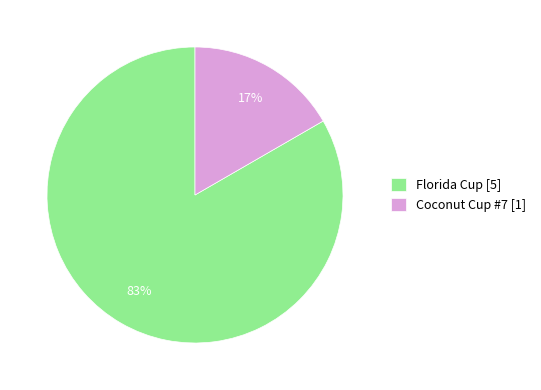

The Florida Cup slice represents 92% of the pie. True or false?

False